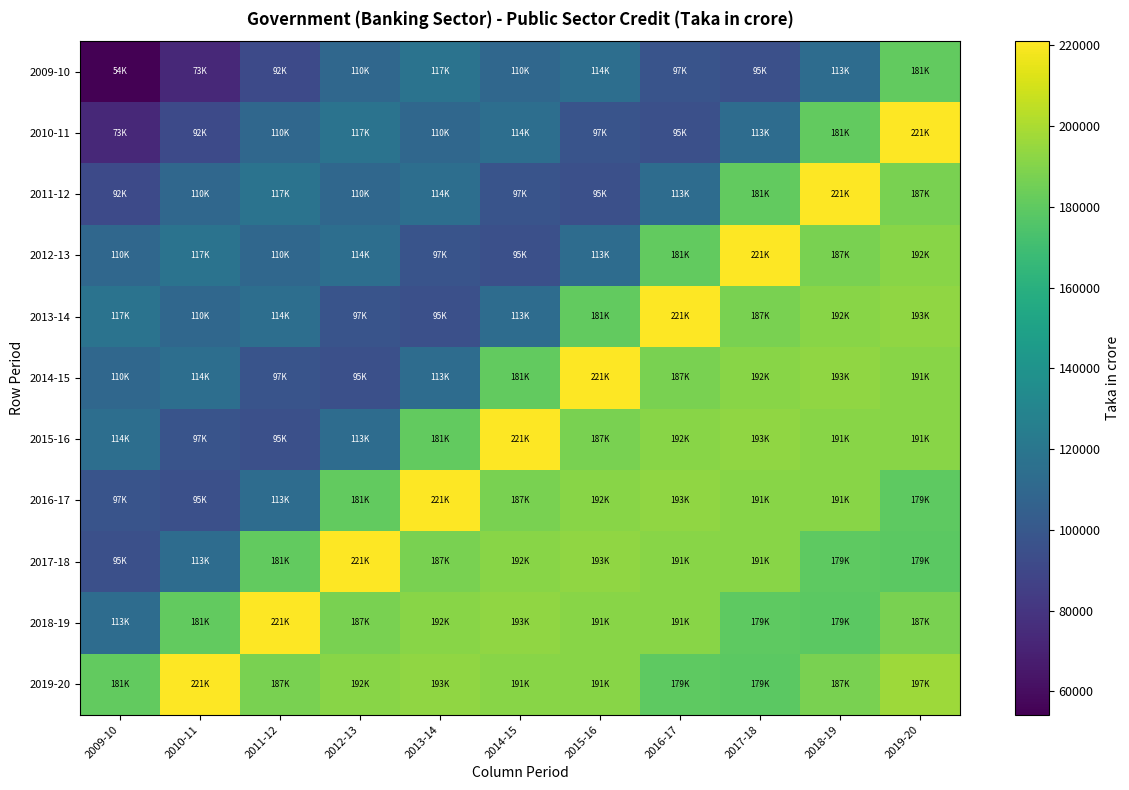

How many data points does each series have?

11